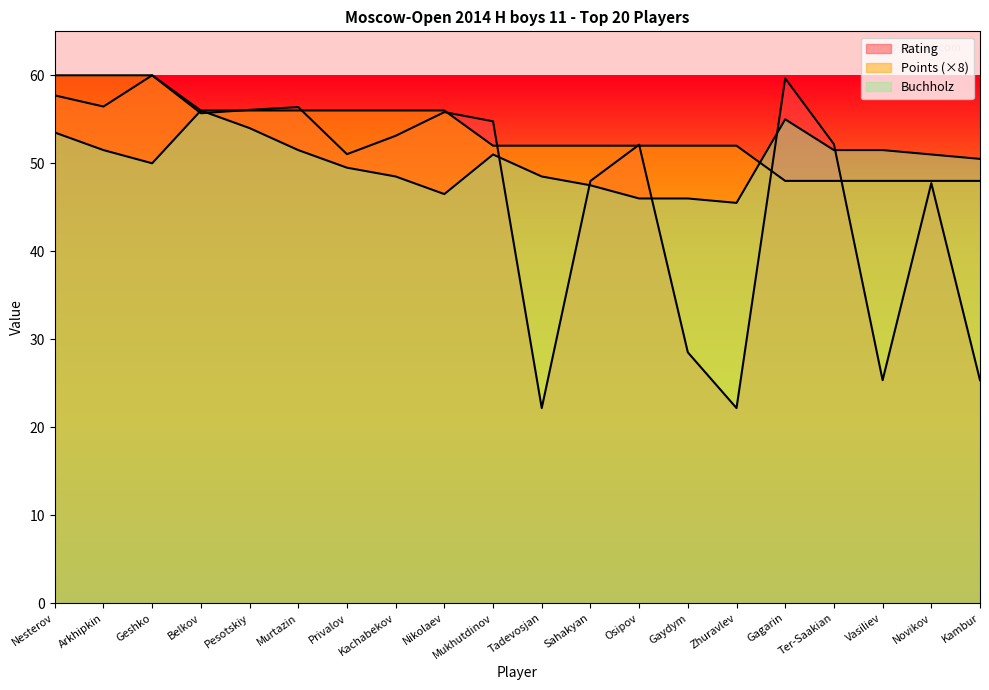

How many lines are shown in the chart?

3